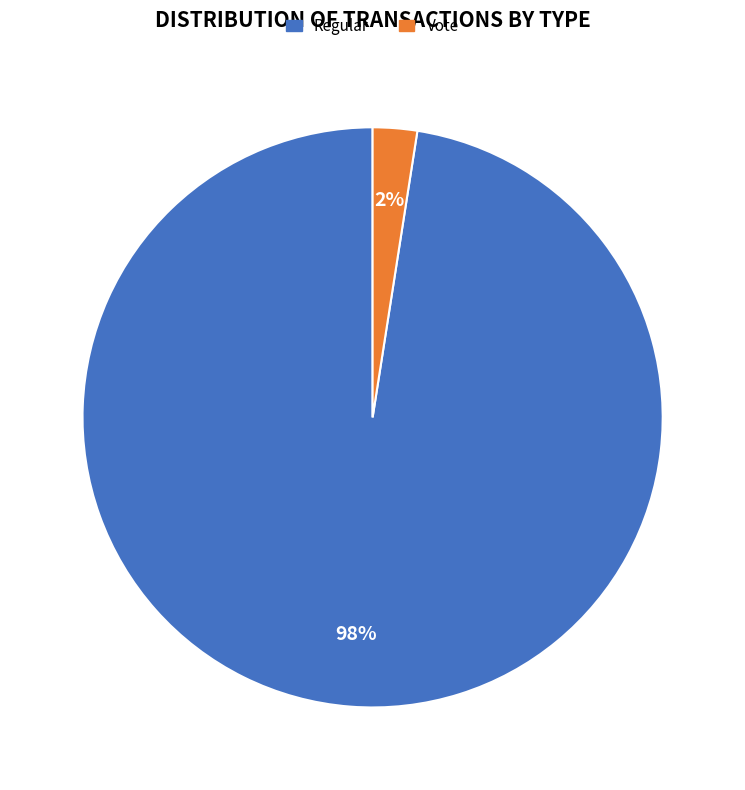

Which has a higher value, Regular or Vote?

Regular